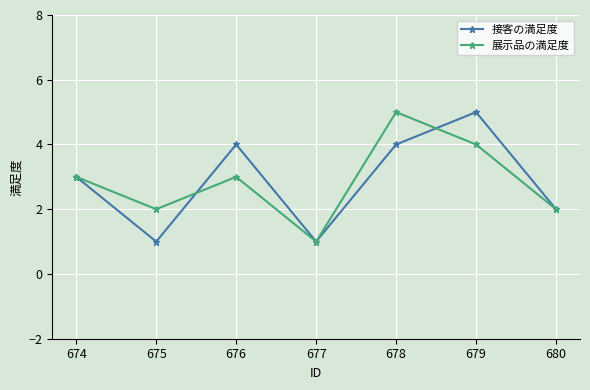

What is the sum of all 展示品の満足度 values?

20